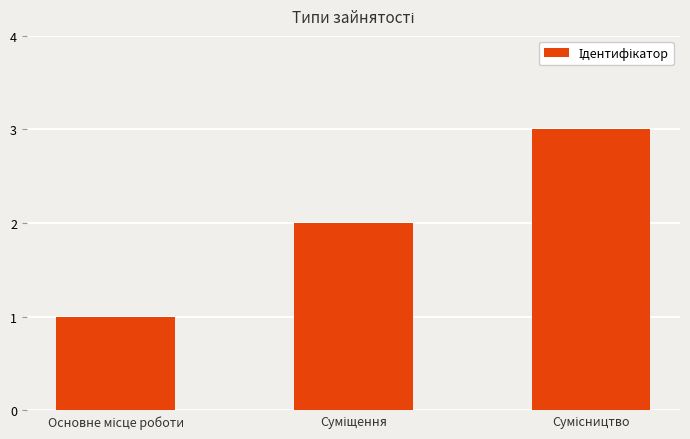

How many bars are there in total?

3